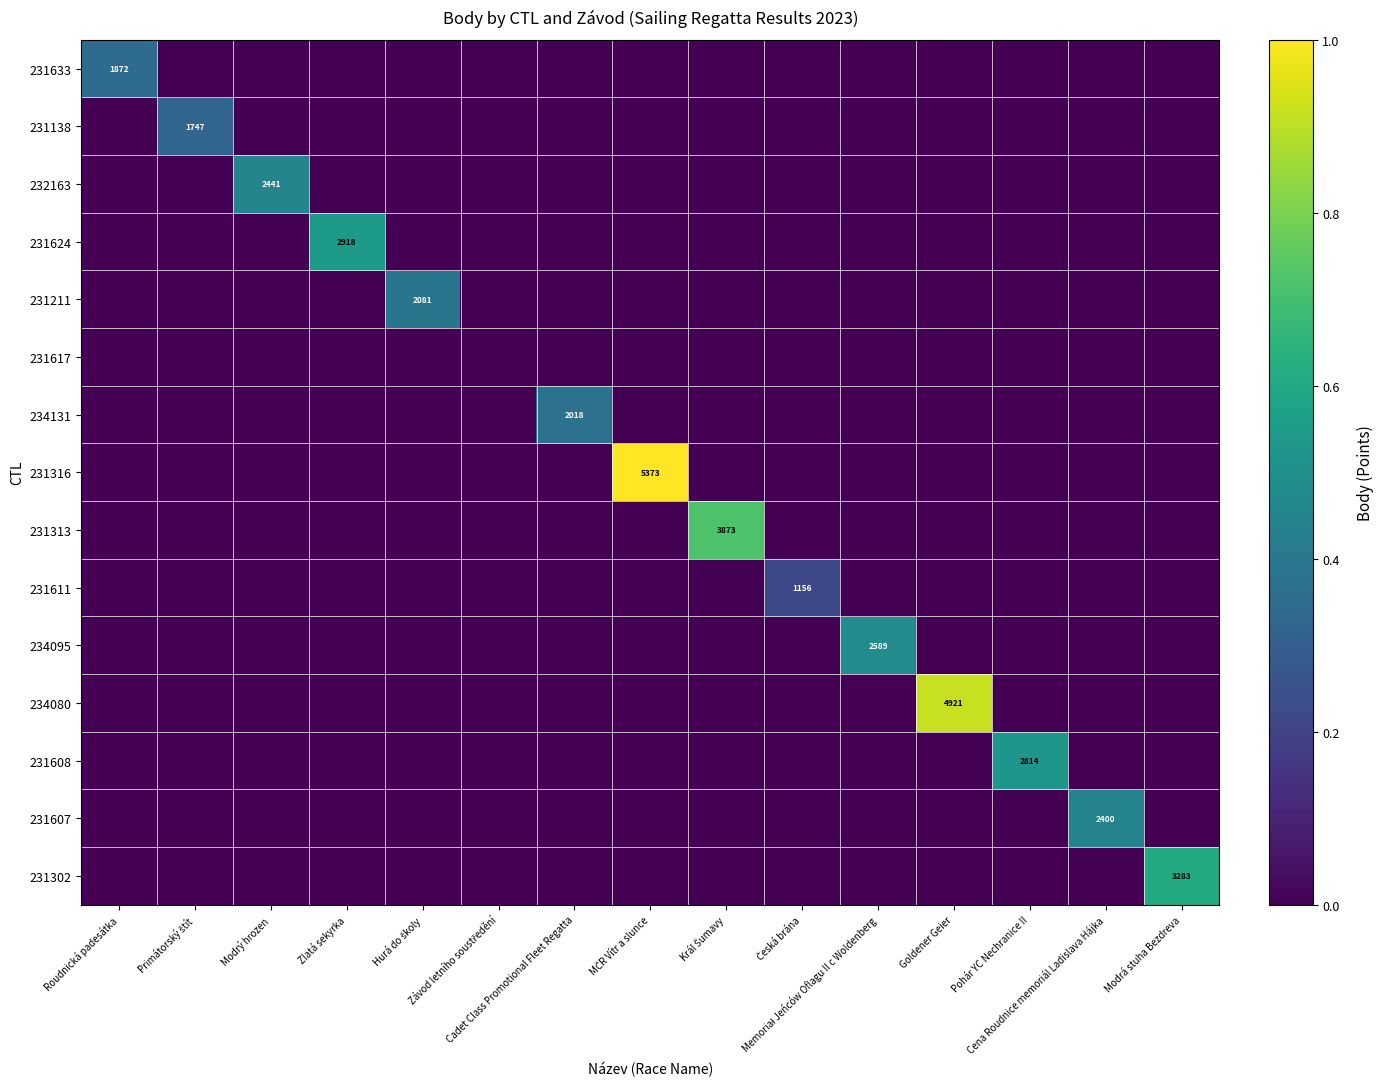

Count the number of data series in this chart.

15